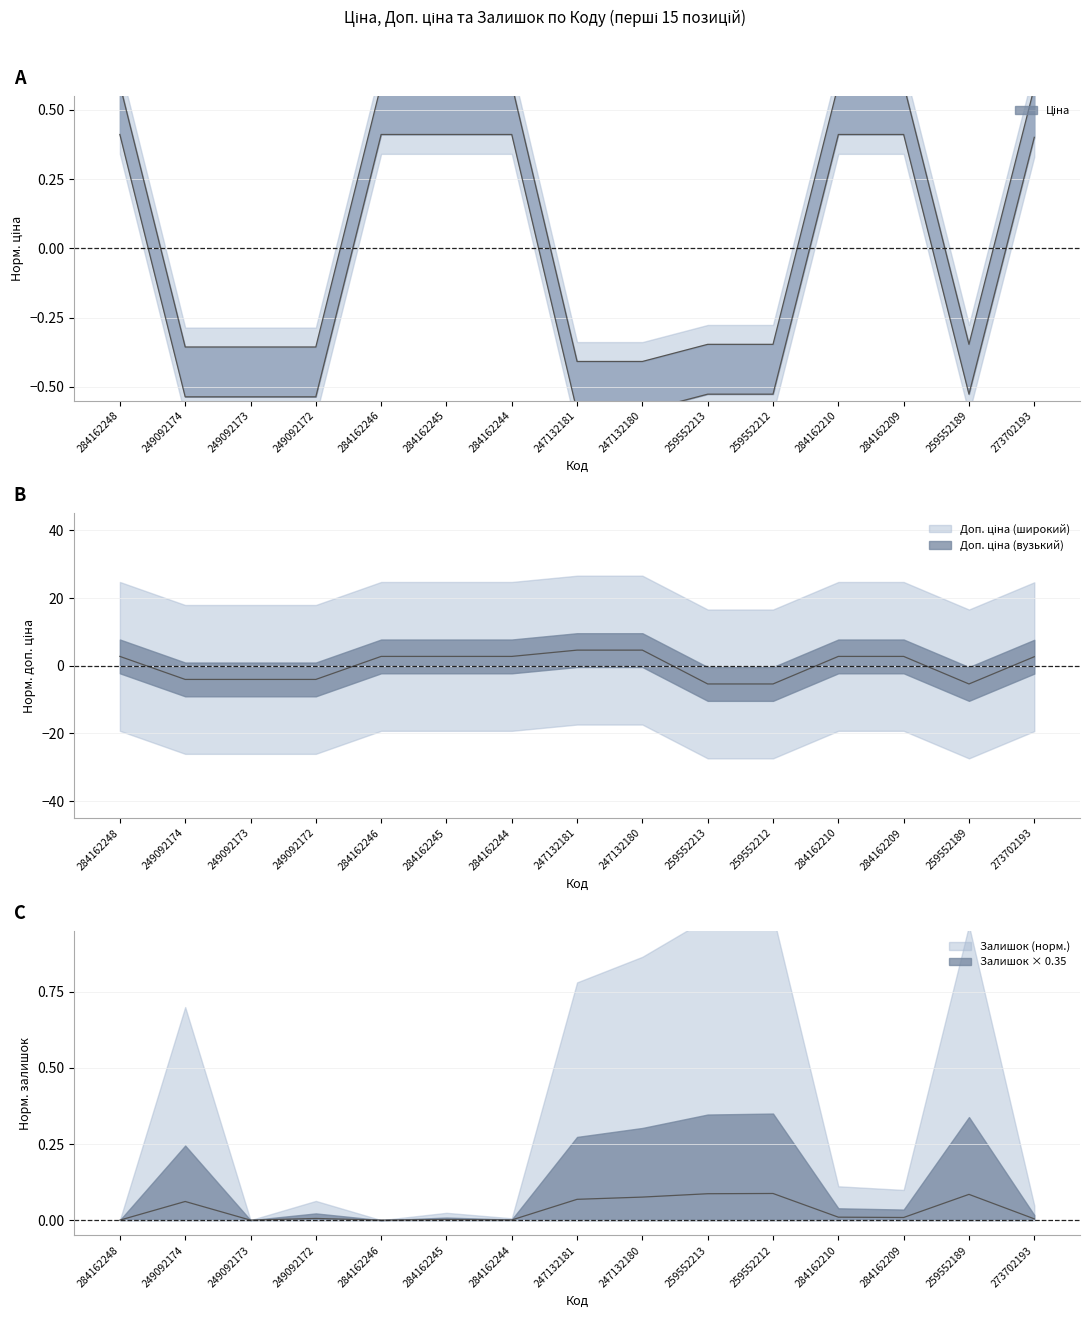

Reading left to right, transcribe all the data shown in this chart.

Ціна: 0.4	-0.5	-0.5	-0.5	0.4	0.4	0.4	-0.6	-0.6	-0.5	-0.5	0.4	0.4	-0.5	0.4
Доп. ціна: 2.7	-4.1	-4.1	-4.1	2.7	2.7	2.7	4.6	4.6	-5.4	-5.4	2.7	2.7	-5.4	2.7
Залишок: 0.0	0.1	0.0	0.0	0.0	0.0	0.0	0.1	0.1	0.1	0.1	0.0	0.0	0.1	0.0